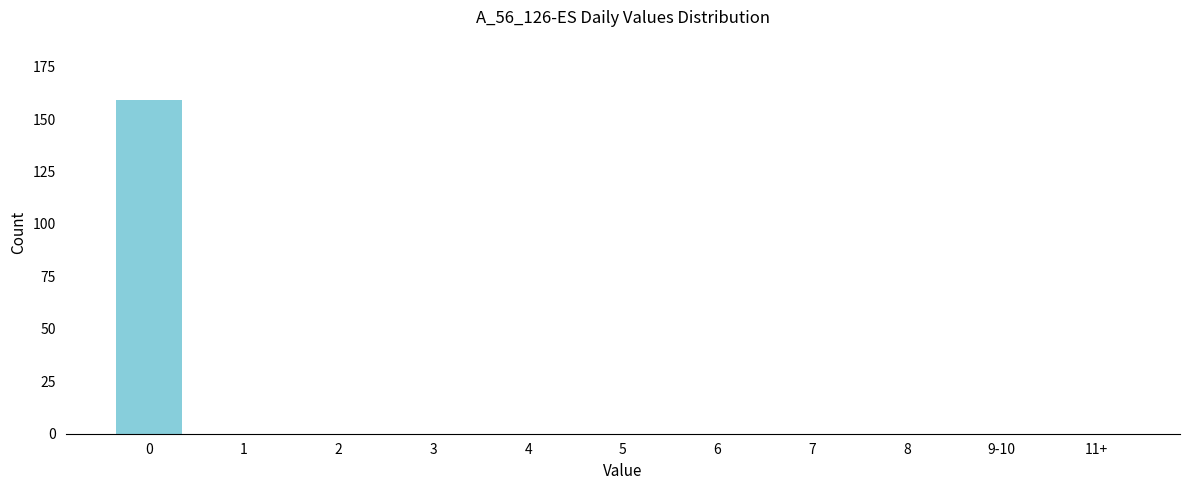

Reading left to right, extract all data points from this chart.

0=159	1=0	2=0	3=0	4=0	5=0	6=0	7=0	8=0	9-10=0	11+=0